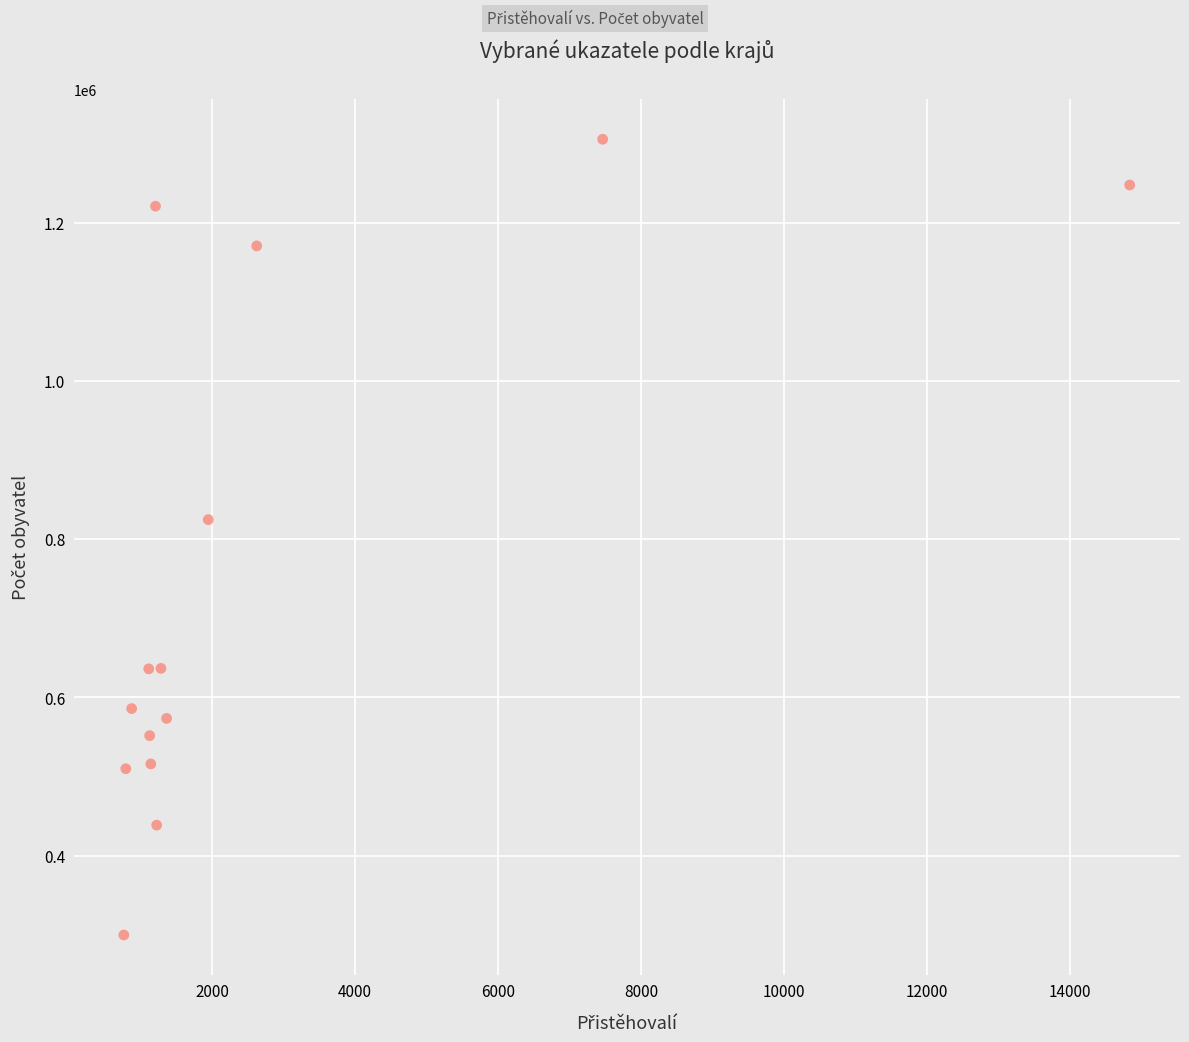

What is the range of Y values (max minus min)?

1005342